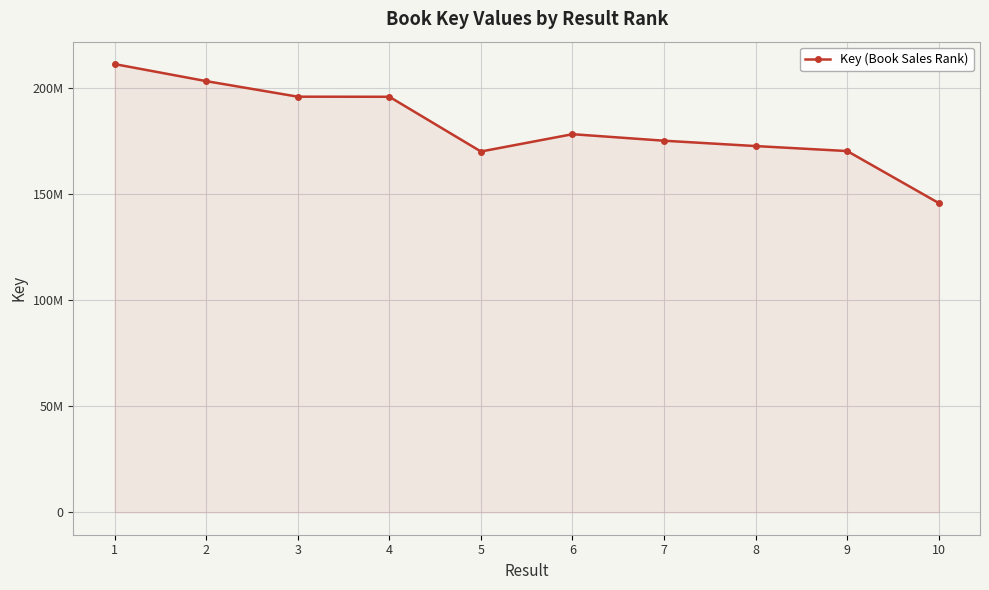

Does the chart have visible grid lines?

Yes